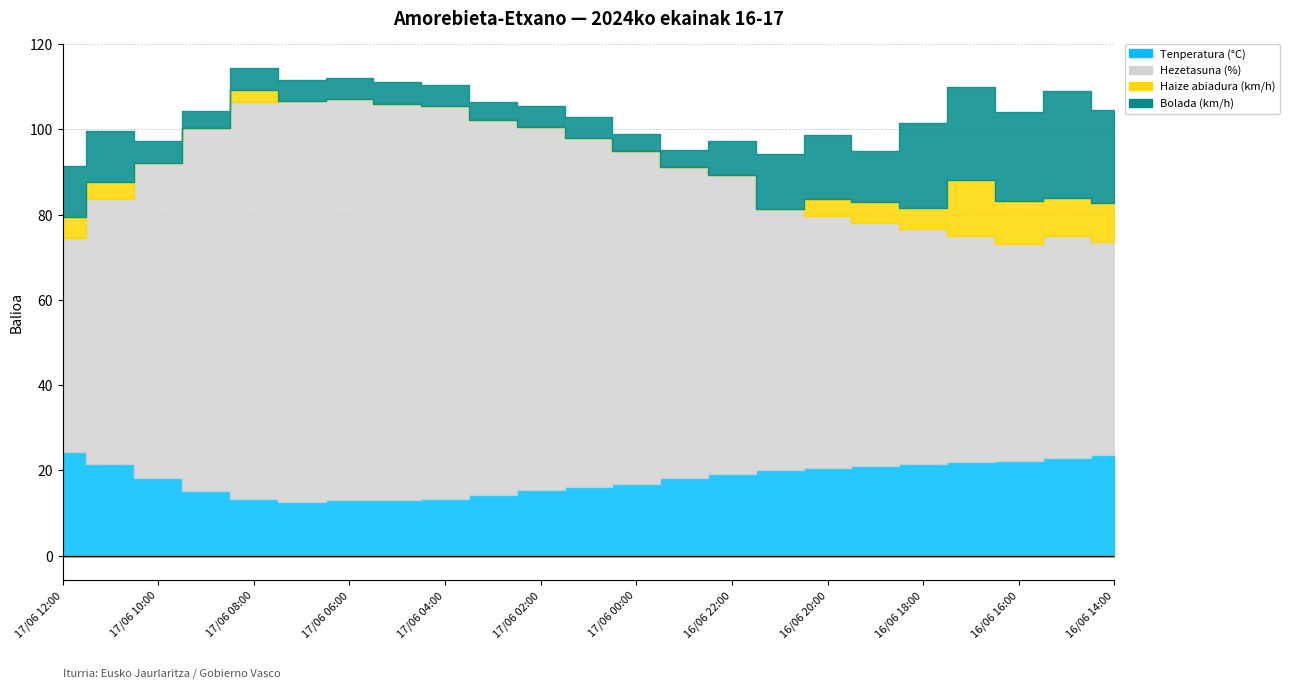

True or false: Tenperatura (°C) has more than 2 interior local peaks.

False